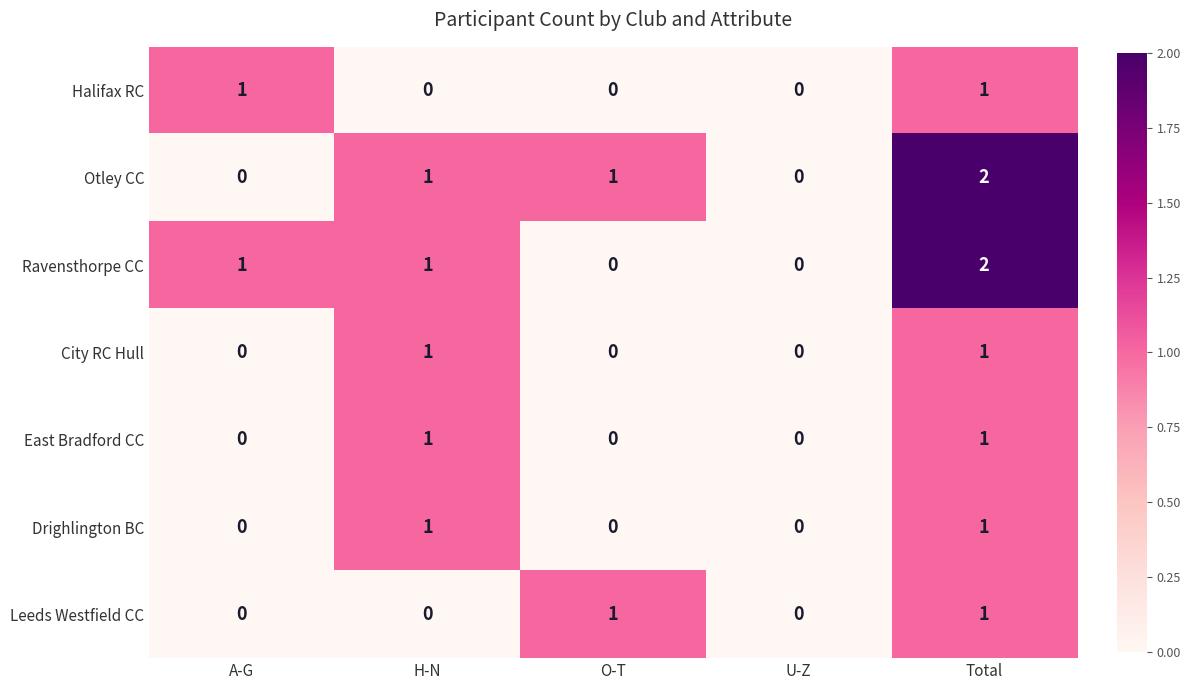

How many Ravensthorpe CC values are between 0 and 1?

4